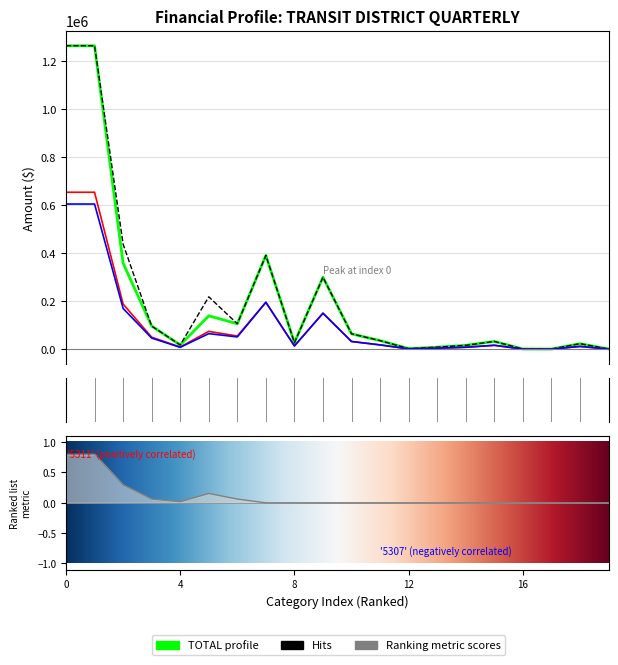

Reading left to right, transcribe all the data shown in this chart.

TOTAL (col_1): 1265278.7	1265278.7	358792.7	96356.4	17517.6	139035.2	105883.4	390900.0	26900.0	300000.0	64000.0	35600.0	2400.0	8400.0	16000.0	32342.0	849.0	538.0	22889.0	932.0
FY2024 Budget (col_7): 1265278.7	1265278.7	438057.5	96356.4	17517.6	218300.0	105883.4	390900.0	26900.0	300000.0	64000.0	35600.0	2400.0	8400.0	16000.0	32342.0	849.0	538.0	22889.0	932.0
5311-50% (col_2): 654354.3	654354.3	188015.5	50058.1	8856.9	74250.7	54849.8	195450.0	13450.0	150000.0	32000.0	17800.0	1200.0	4200.0	8000.0	16171.0	424.5	269.0	11444.5	466.0
5307-50% (col_3): 605206.5	605206.5	169845.1	46298.3	7728.7	64784.5	51033.7	195450.0	13450.0	150000.0	32000.0	17800.0	1200.0	4200.0	8000.0	16171.0	424.5	269.0	11444.5	466.0